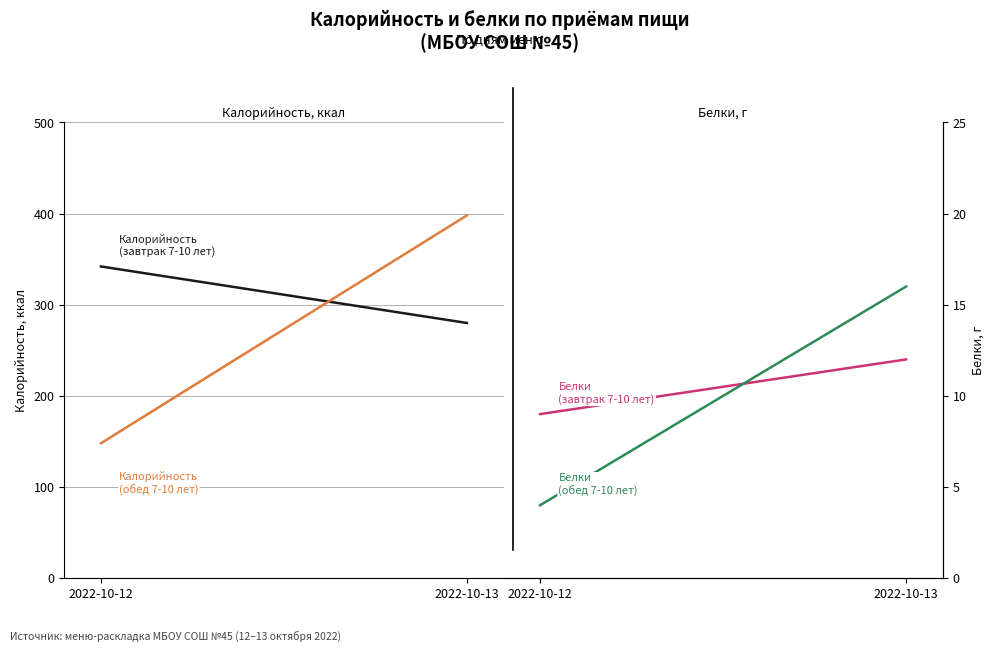

What is the average value of the Белки (обед 7-10 лет) series?

10